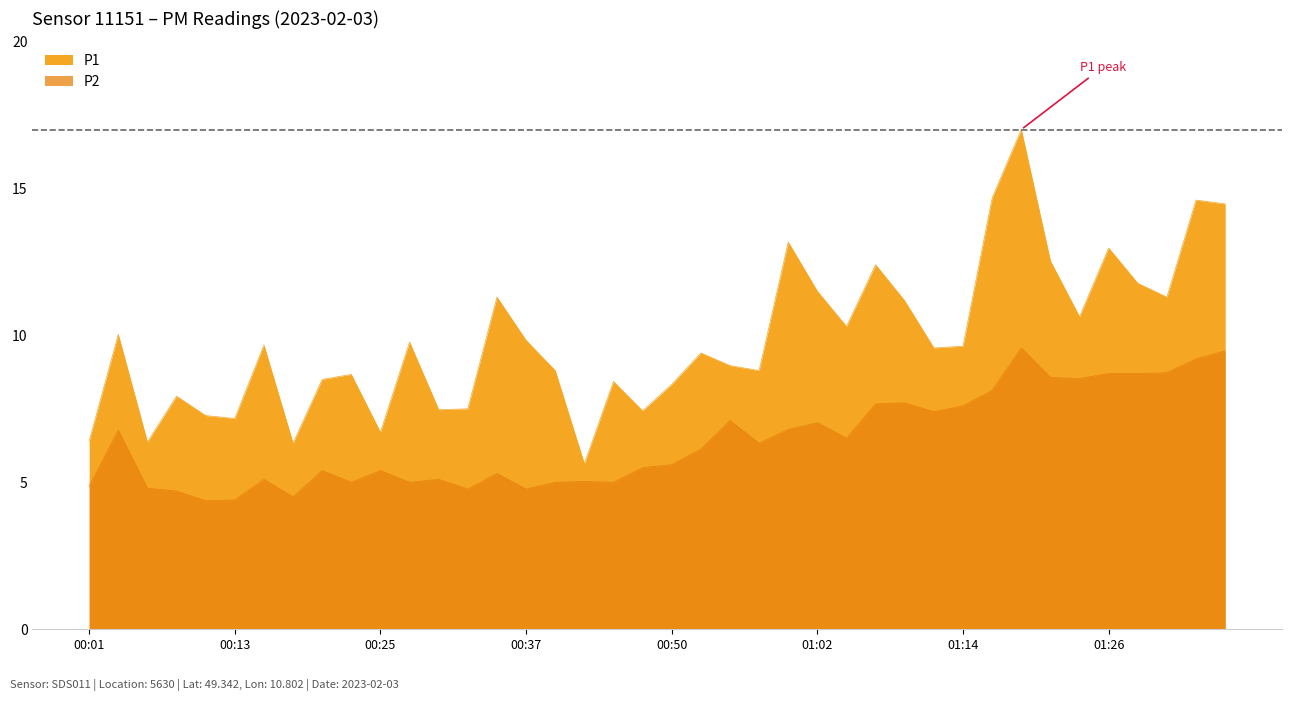

What is the difference between the maximum and second lowest values in the P2 series?

5.2